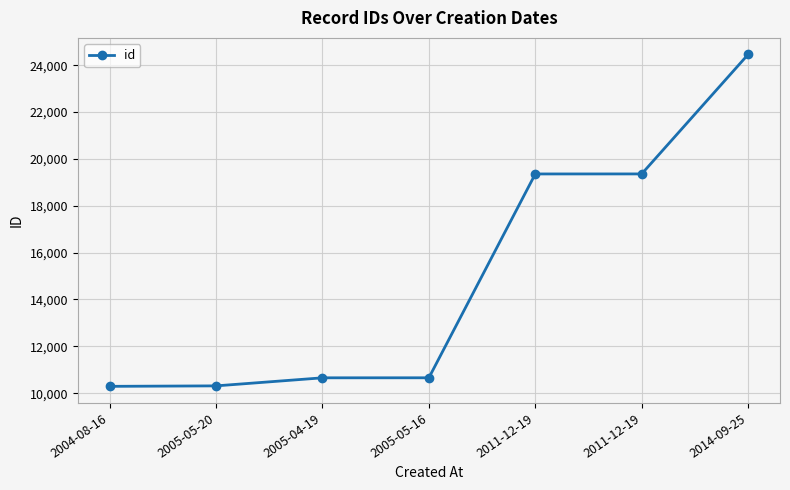

Is it true that the value at 2011-12-19 is 19358?

True